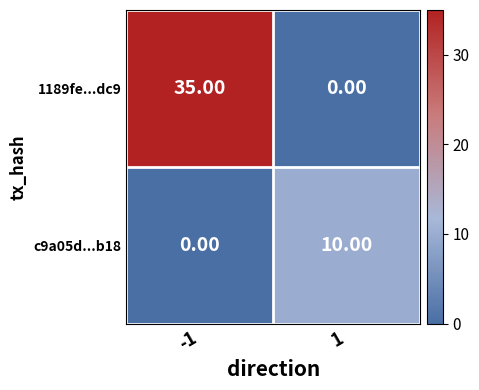

What is the difference between the 1189fe...dc9 values at -1 and 1?

35